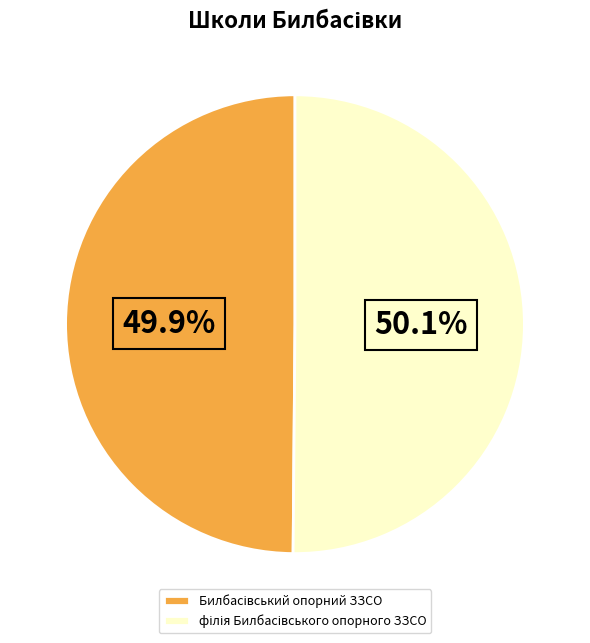

Does any single category account for the majority?

Yes